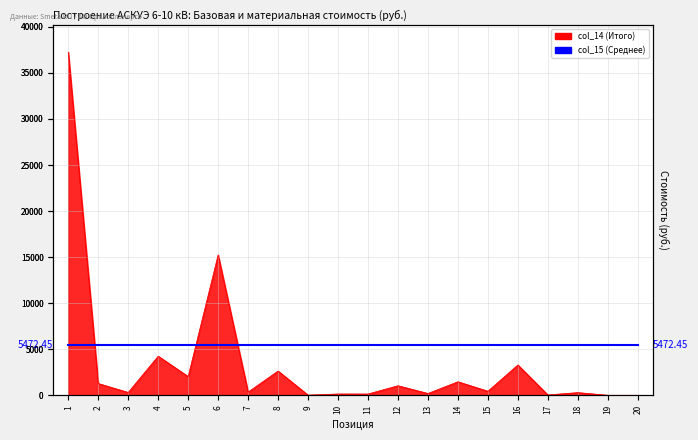

What is the value of the 14th point from the left?

1468